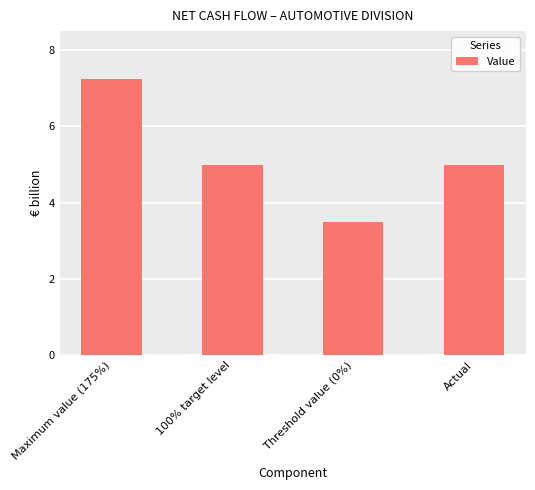

What is the sum of the values at Threshold value (0%) and 100% target level?

8.5